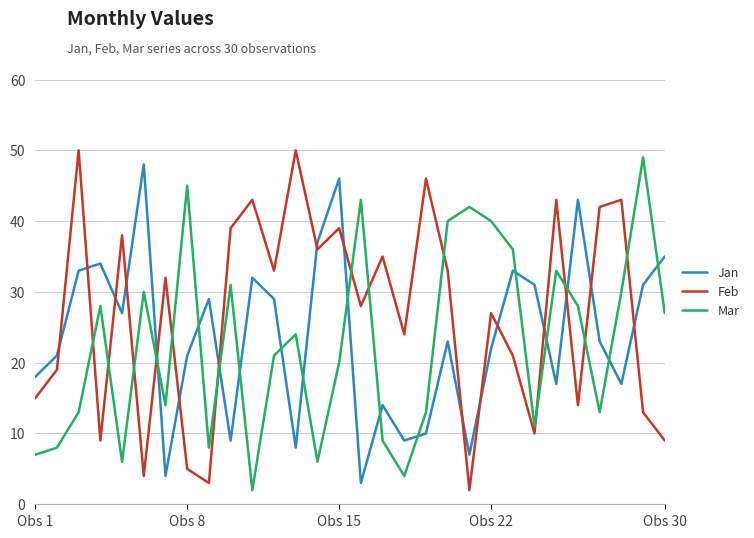

How many times do Jan and Feb cross each other?

16